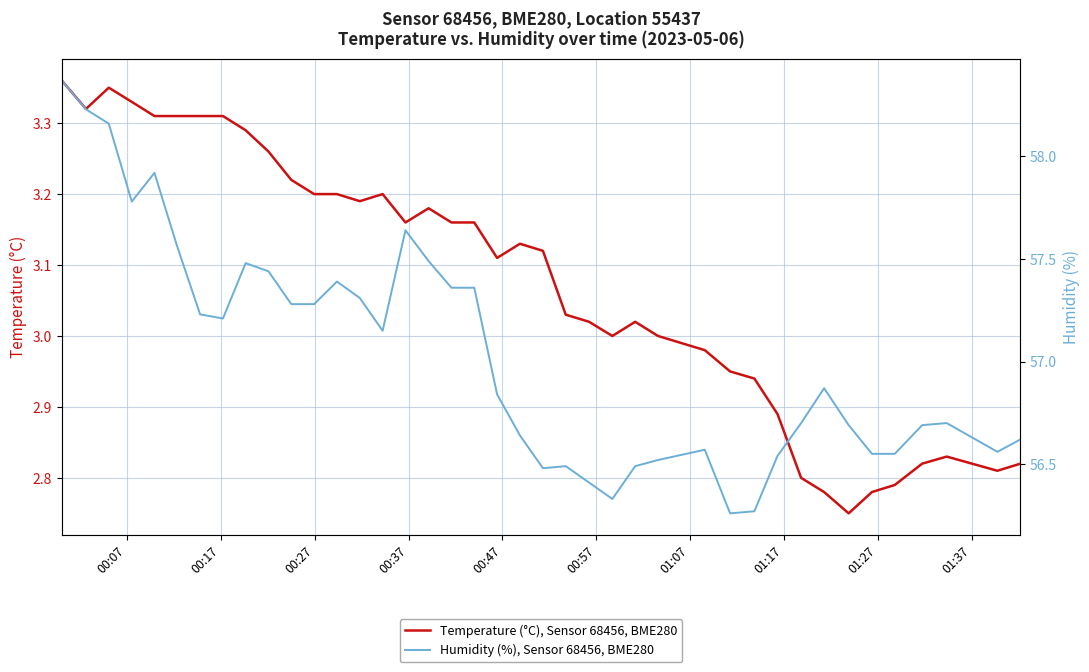

At how many categories does at least one series exceed 18?

40